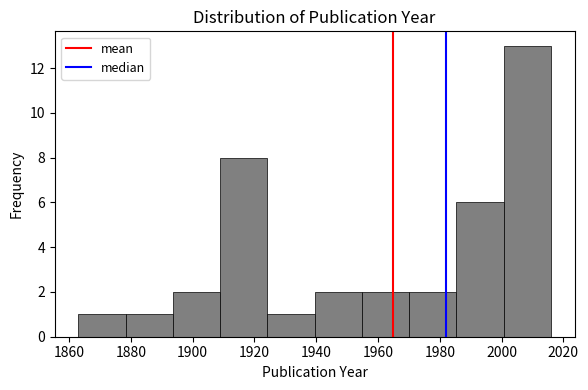

Which range on the x-axis has the tallest bar?

2000 to 2016